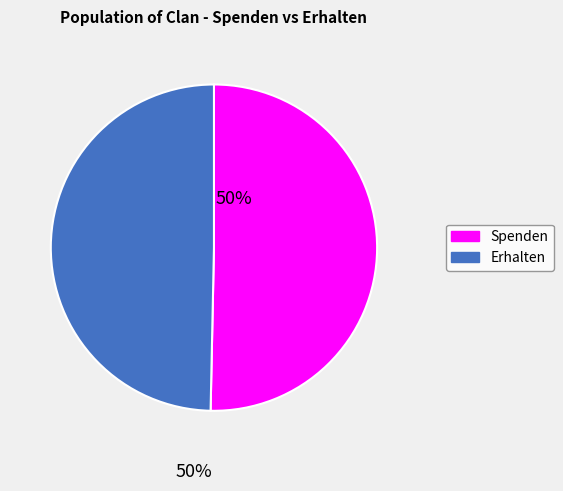

What is the largest slice in the pie chart?

Spenden